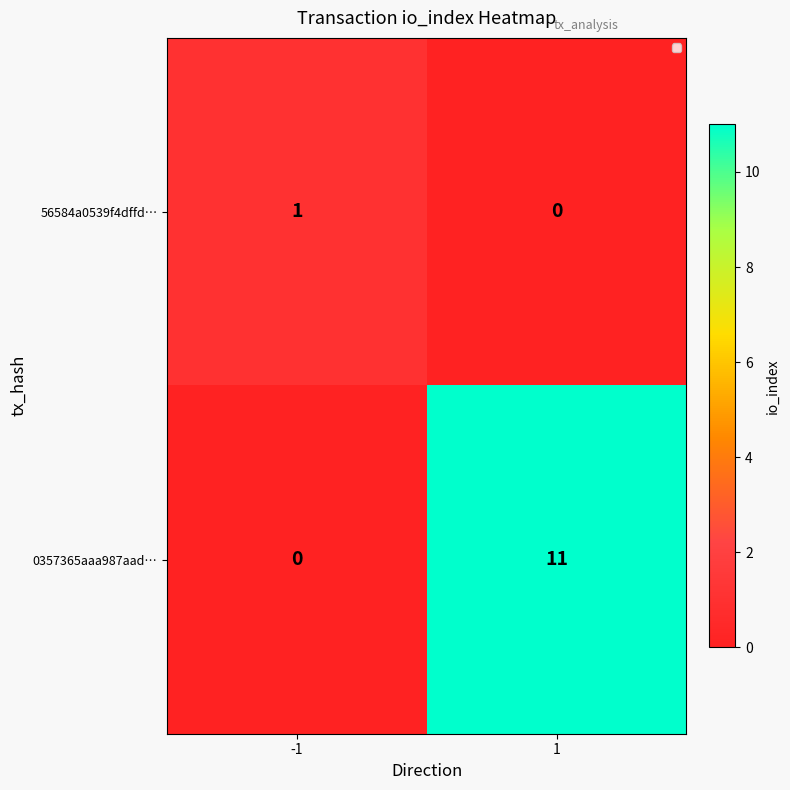

True or false: 56584a0539f4dffd… has a value of 1 at -1.

True